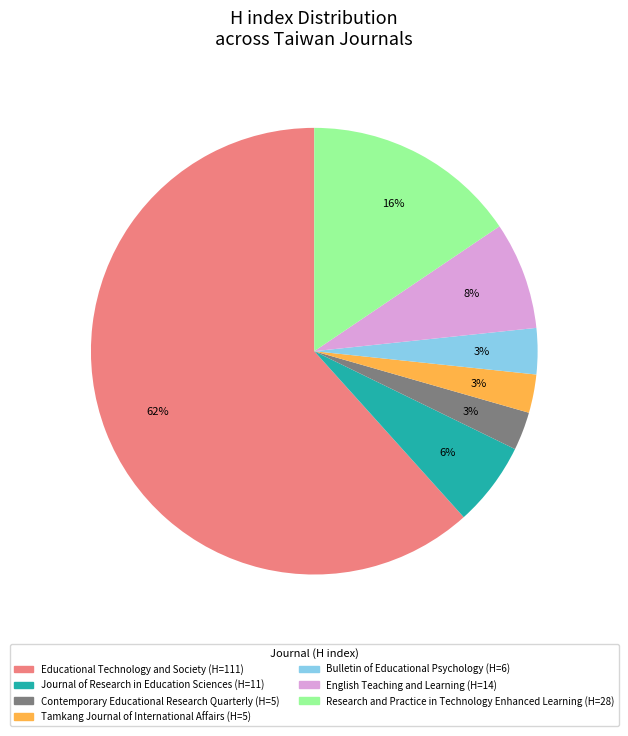

Which slice is the largest?

Educational Technology and Society